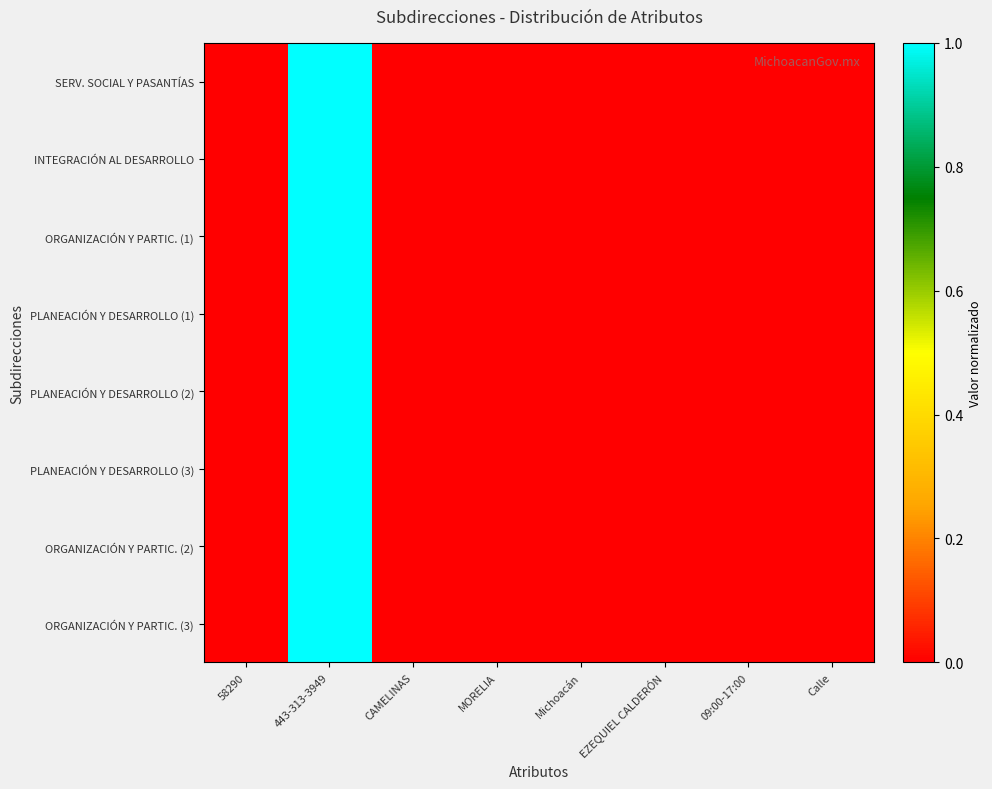

Reading left to right, list all the values displayed in this chart.

SERV. SOCIAL Y PASANTÍAS: 58290=0.0	443-313-3949=1.0	CAMELINAS=0.0	MORELIA=0.0	Michoacán=0.0	EZEQUIEL CALDERÓN=0.0	09:00-17:00=0.0	Calle=0.0
INTEGRACIÓN AL DESARROLLO: 58290=0.0	443-313-3949=1.0	CAMELINAS=0.0	MORELIA=0.0	Michoacán=0.0	EZEQUIEL CALDERÓN=0.0	09:00-17:00=0.0	Calle=0.0
ORGANIZACIÓN Y PARTIC. (1): 58290=0.0	443-313-3949=1.0	CAMELINAS=0.0	MORELIA=0.0	Michoacán=0.0	EZEQUIEL CALDERÓN=0.0	09:00-17:00=0.0	Calle=0.0
PLANEACIÓN Y DESARROLLO (1): 58290=0.0	443-313-3949=1.0	CAMELINAS=0.0	MORELIA=0.0	Michoacán=0.0	EZEQUIEL CALDERÓN=0.0	09:00-17:00=0.0	Calle=0.0
PLANEACIÓN Y DESARROLLO (2): 58290=0.0	443-313-3949=1.0	CAMELINAS=0.0	MORELIA=0.0	Michoacán=0.0	EZEQUIEL CALDERÓN=0.0	09:00-17:00=0.0	Calle=0.0
PLANEACIÓN Y DESARROLLO (3): 58290=0.0	443-313-3949=1.0	CAMELINAS=0.0	MORELIA=0.0	Michoacán=0.0	EZEQUIEL CALDERÓN=0.0	09:00-17:00=0.0	Calle=0.0
ORGANIZACIÓN Y PARTIC. (2): 58290=0.0	443-313-3949=1.0	CAMELINAS=0.0	MORELIA=0.0	Michoacán=0.0	EZEQUIEL CALDERÓN=0.0	09:00-17:00=0.0	Calle=0.0
ORGANIZACIÓN Y PARTIC. (3): 58290=0.0	443-313-3949=1.0	CAMELINAS=0.0	MORELIA=0.0	Michoacán=0.0	EZEQUIEL CALDERÓN=0.0	09:00-17:00=0.0	Calle=0.0